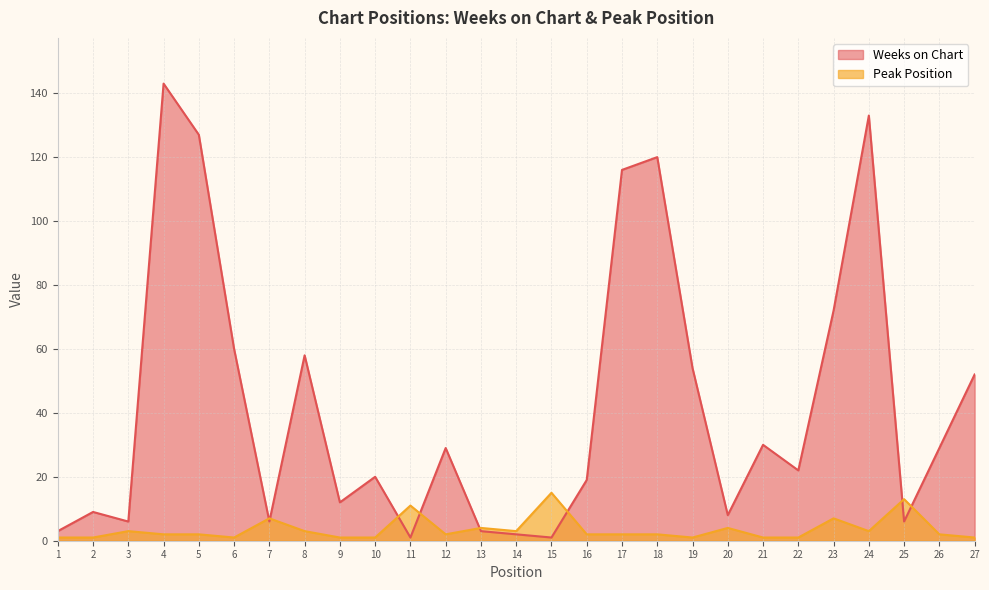

True or false: Peak Position has more than 2 points higher than both neighbors.

True